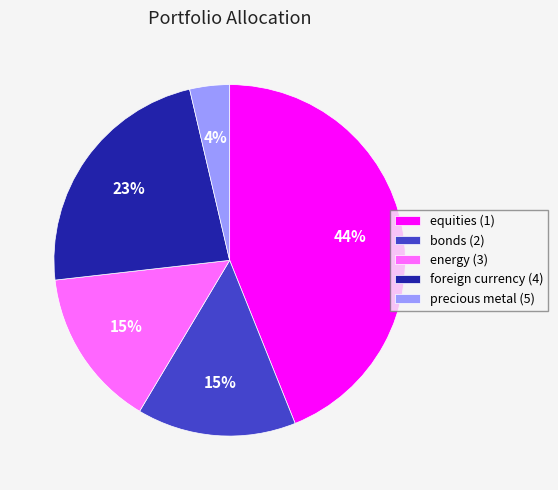

Which category has the smallest portion of the pie?

precious metal (5)